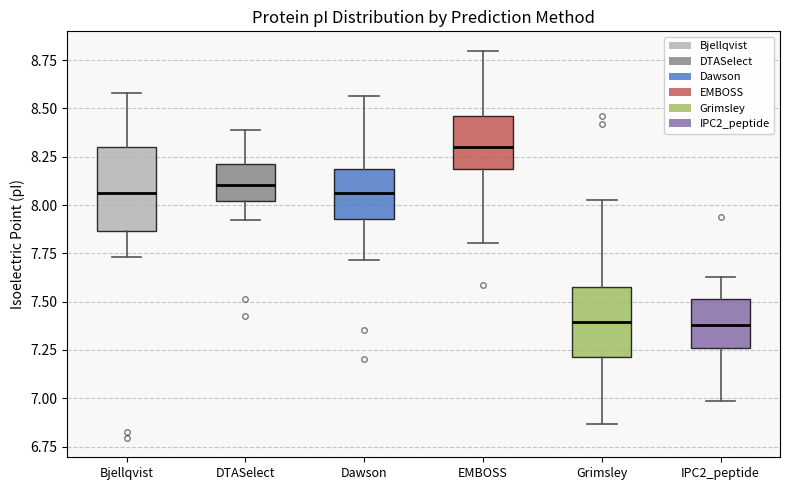

Reading left to right, transcribe this box plot: for each box, give where its median line is, the range the box spans, and where its two whiskers end, as read against the y-axis. The values are not printed on the chart, so give them approximately, as read against the axis.

Bjellqvist: median 8.05, box 7.85 to 8.30, whiskers 7.75 to 8.60
DTASelect: median 8.10, box 8.00 to 8.20, whiskers 7.90 to 8.40
Dawson: median 8.05, box 7.95 to 8.20, whiskers 7.70 to 8.55
EMBOSS: median 8.30, box 8.20 to 8.45, whiskers 7.80 to 8.80
Grimsley: median 7.40, box 7.20 to 7.55, whiskers 6.85 to 8.00
IPC2_peptide: median 7.40, box 7.25 to 7.50, whiskers 7.00 to 7.65